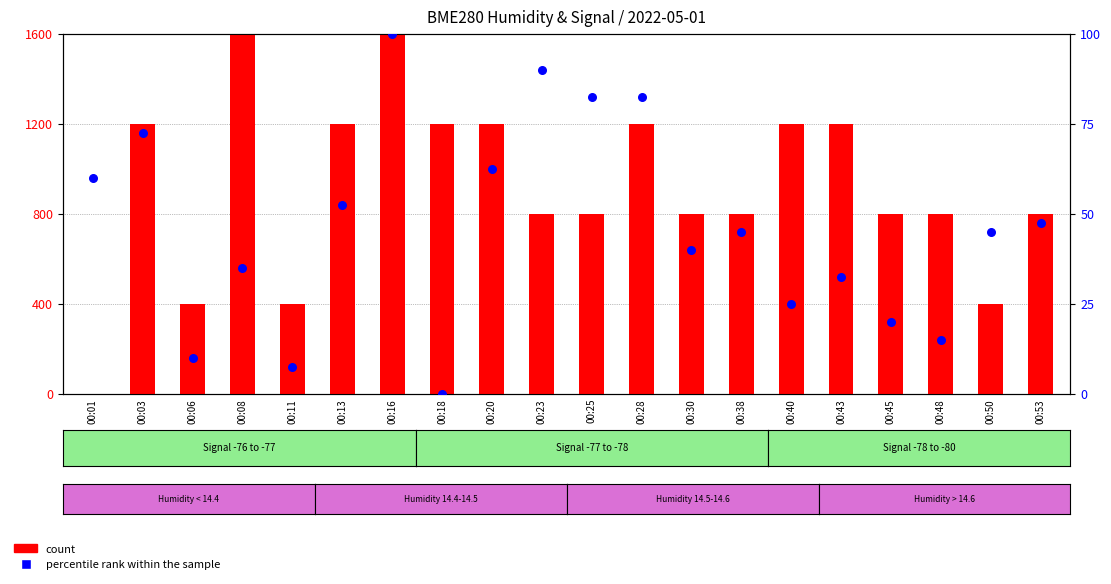

At how many categories does at least one series exceed 995?

9